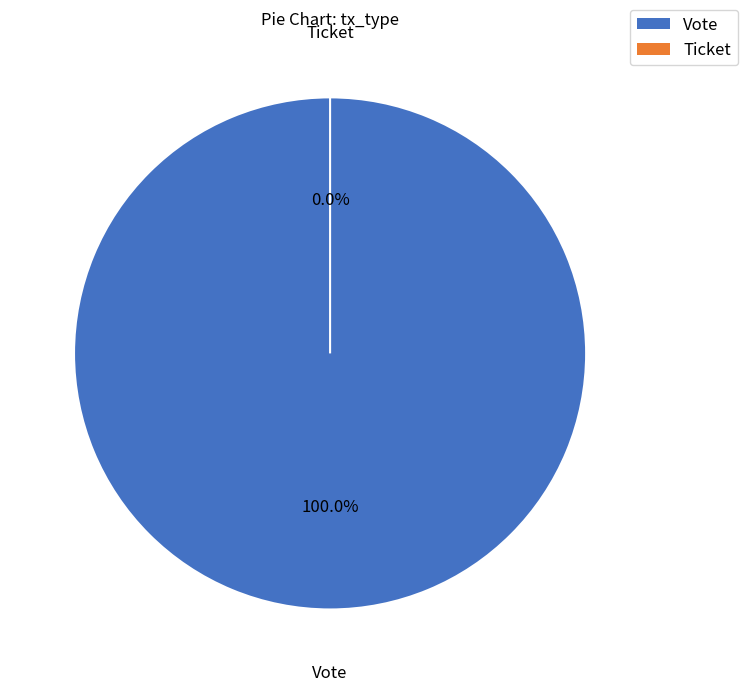

Combined, what portion of the pie is Vote and Ticket?

100.0%